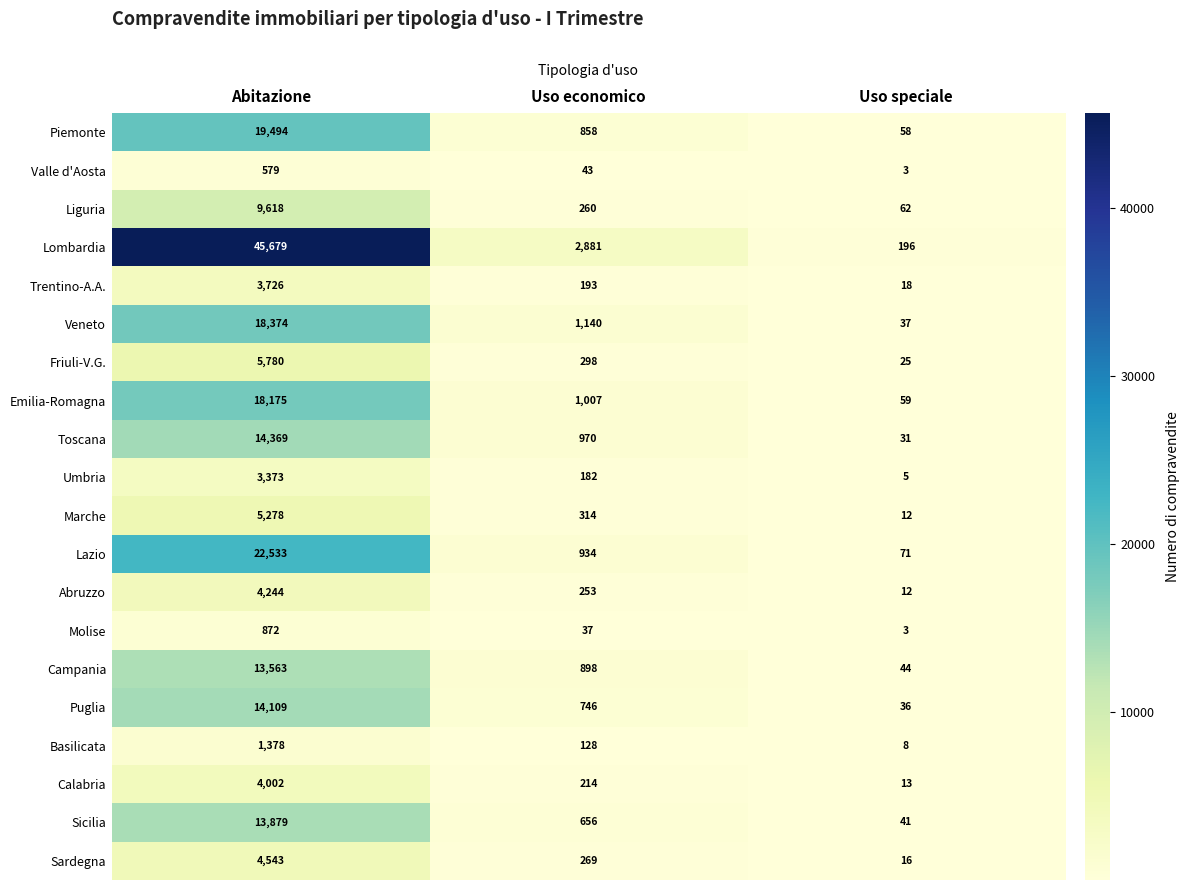

What is the difference between the maximum and minimum values in the Basilicata series?

1370